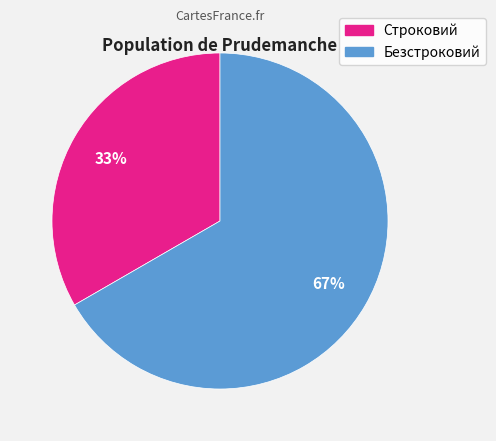

What is the ratio of the value at Безстроковий to the value at Строковий?

2.0